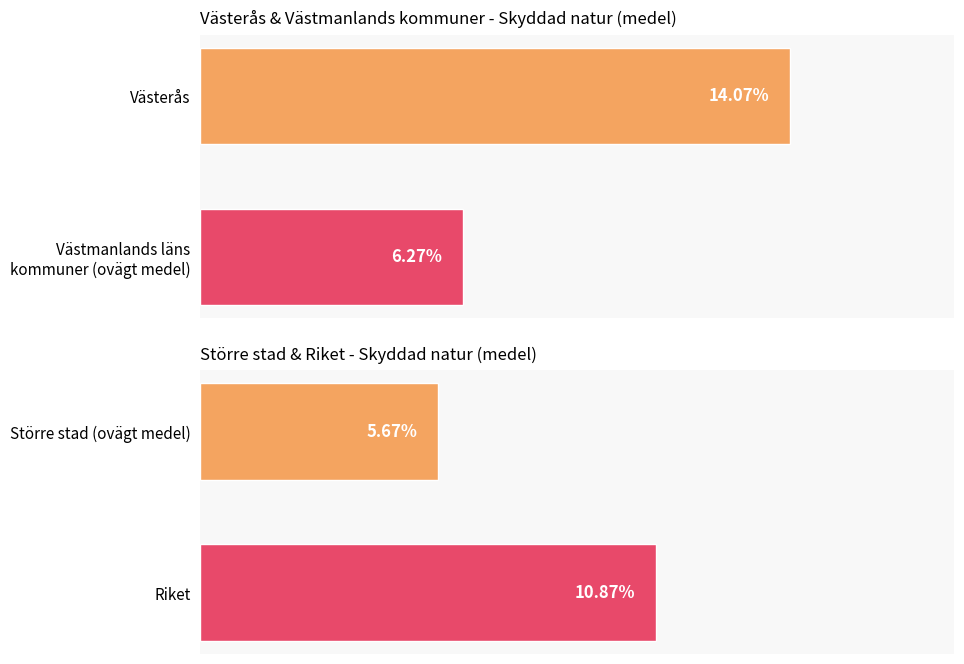

Does the chart contain stacked bars?

No